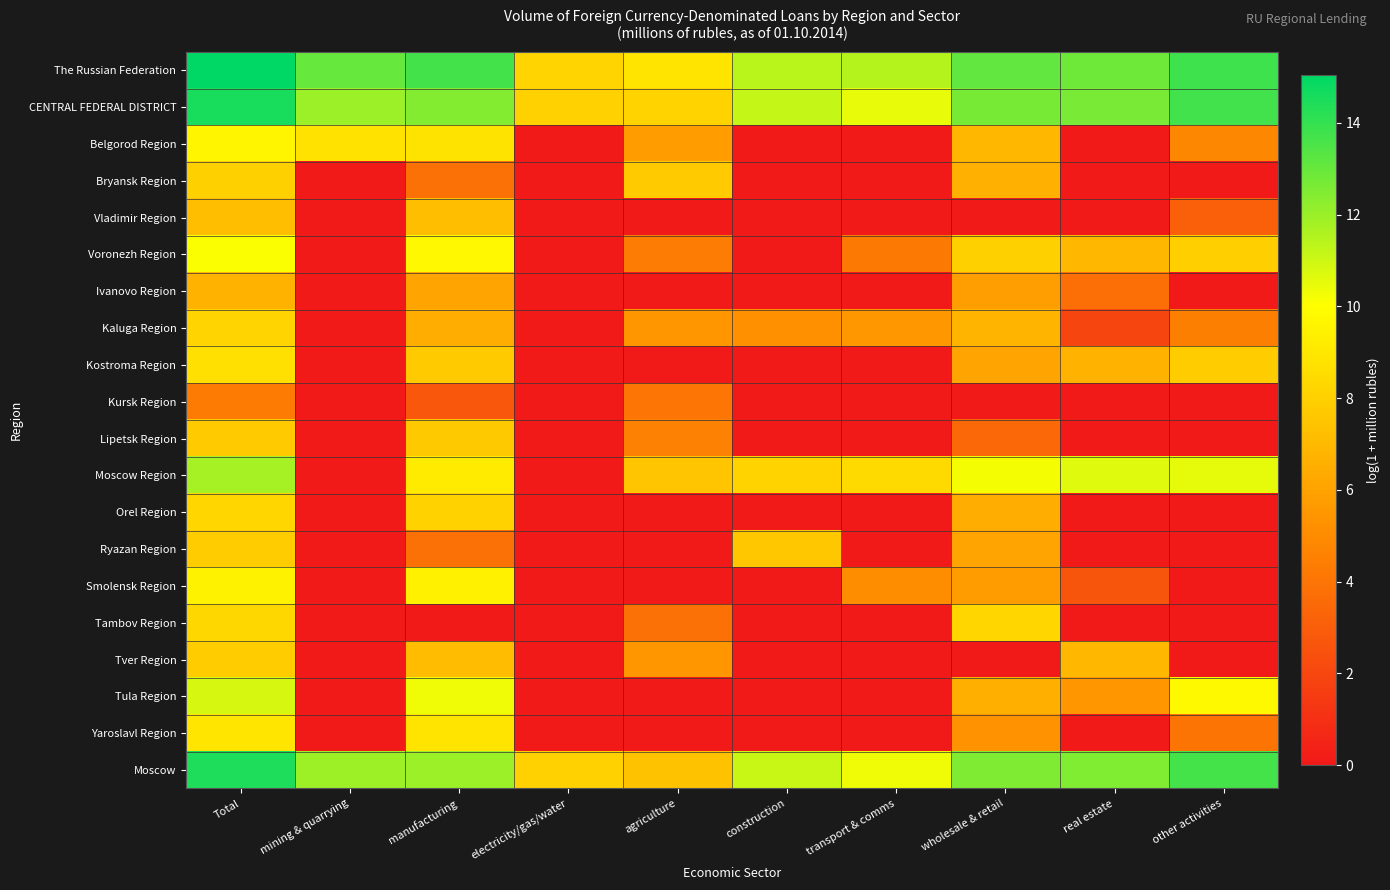

Which series changed the most between Total and transport & comms?

Tula Region